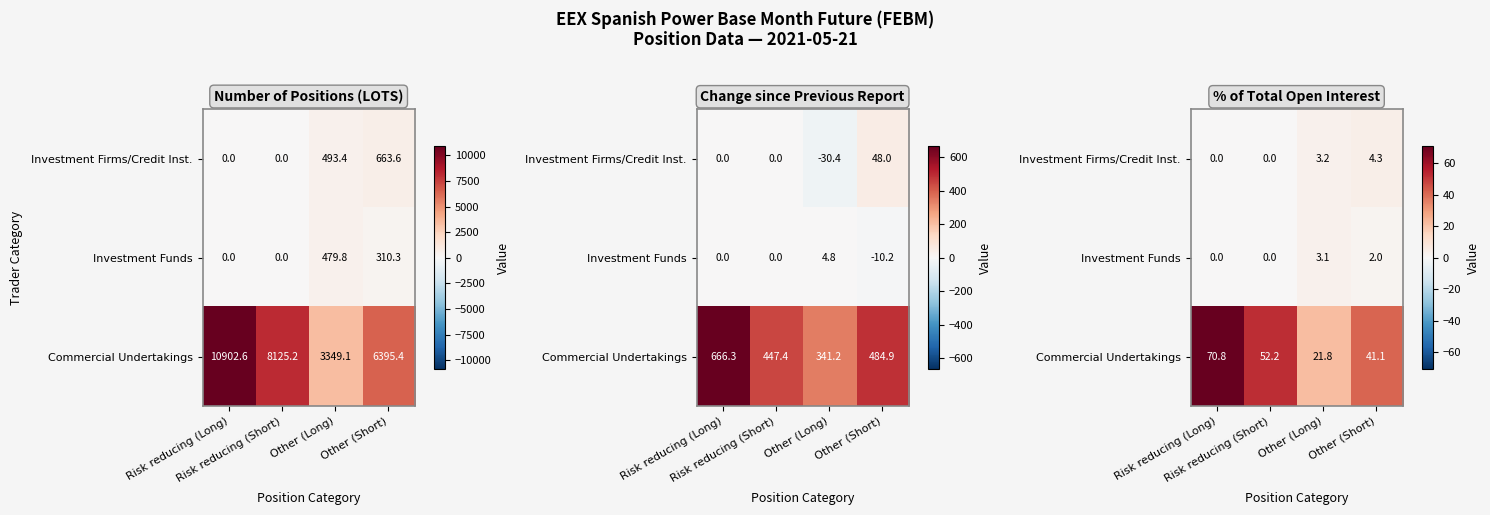

How many data points in Investment Funds are less than 1?

2